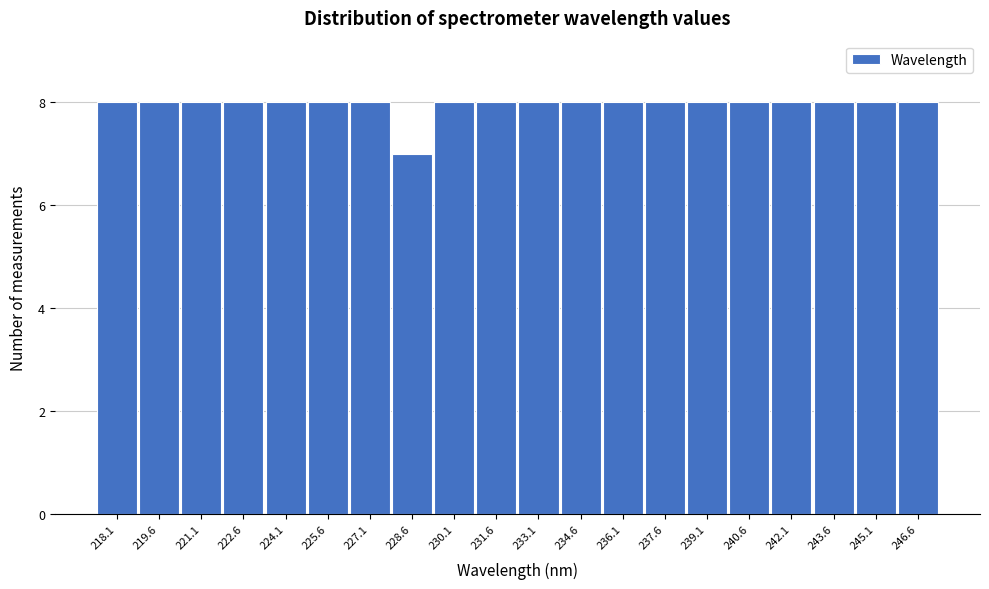

Reading right to left, extract all data points from this chart.

246.6=8	245.1=8	243.6=8	242.1=8	240.6=8	239.1=8	237.6=8	236.1=8	234.6=8	233.1=8	231.6=8	230.1=8	228.6=7	227.1=8	225.6=8	224.1=8	222.6=8	221.1=8	219.6=8	218.1=8